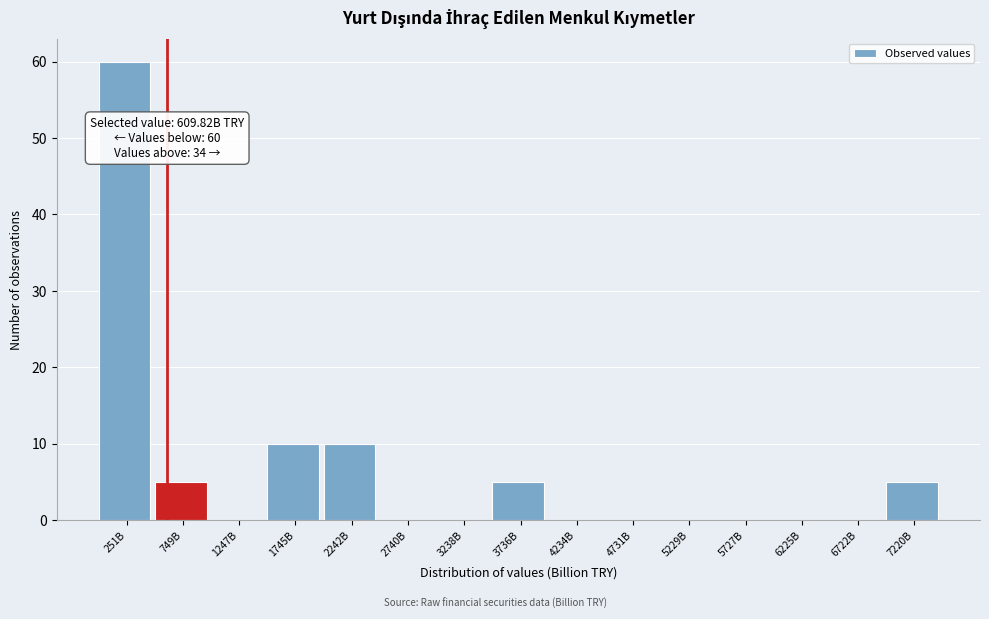

Reading right to left, what are all the values shown in this chart?

7220B=5	6722B=0	6225B=0	5727B=0	5229B=0	4731B=0	4234B=0	3736B=5	3238B=0	2740B=0	2242B=10	1745B=10	1247B=0	749B=5	251B=60